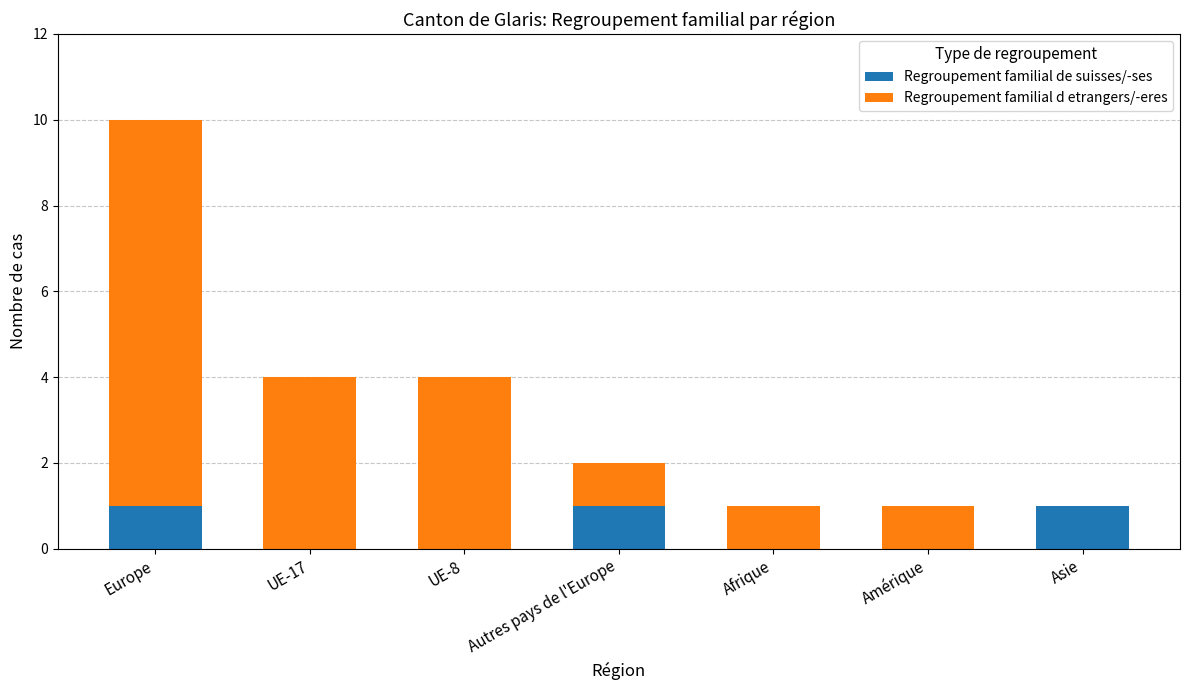

What is the total value across all series at UE-17?

4